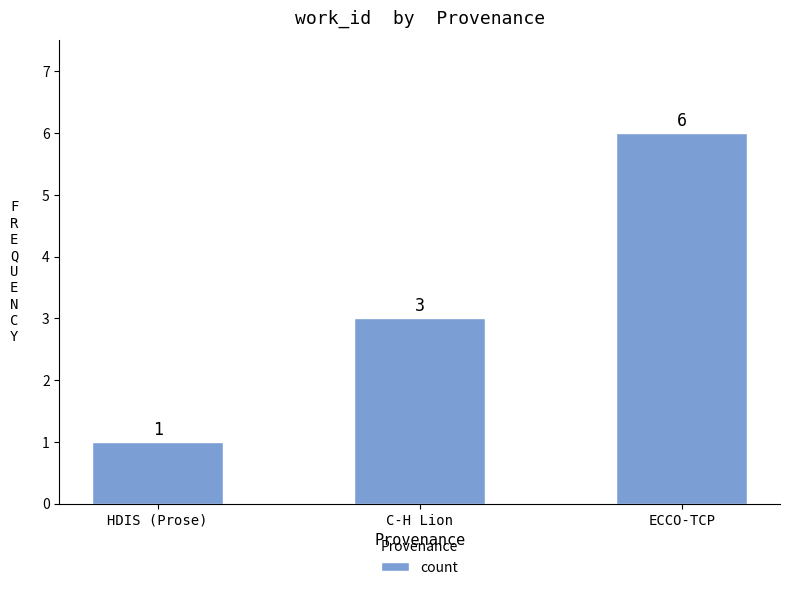

What is the greatest value displayed?

6